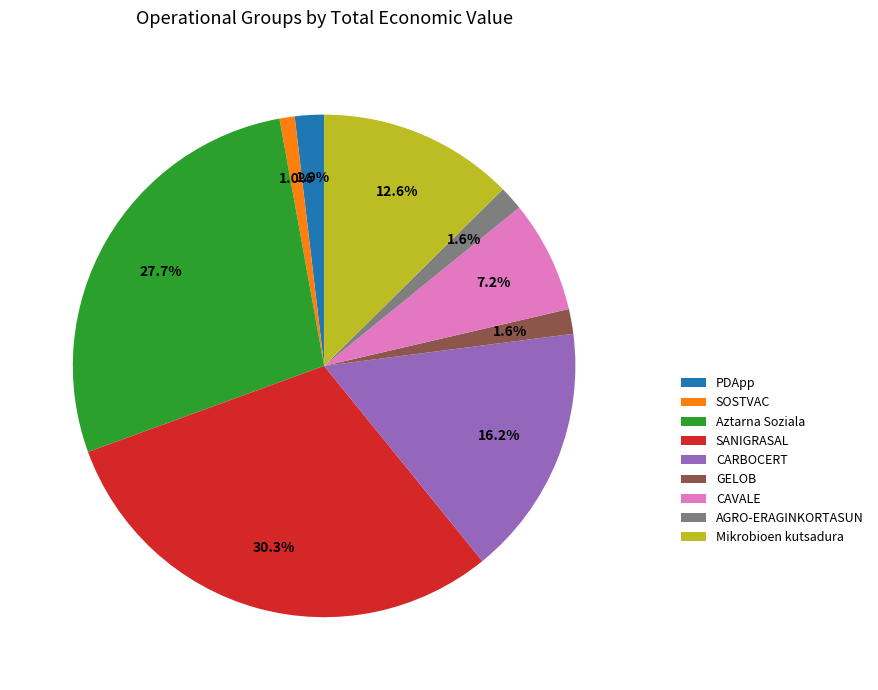

To the nearest percent, what is the difference between the SOSTVAC and PDApp slice percentages?

1%